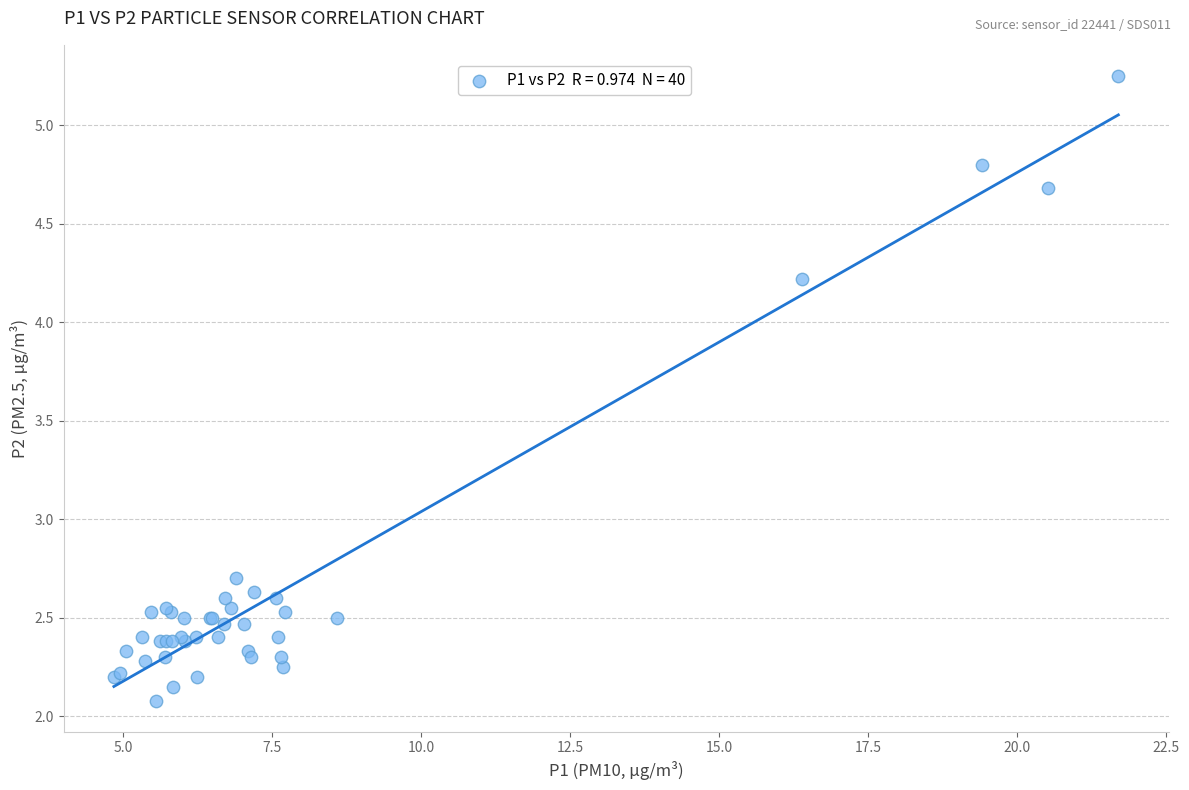

What Y value in the scatter plot is closest to 3?

2.7